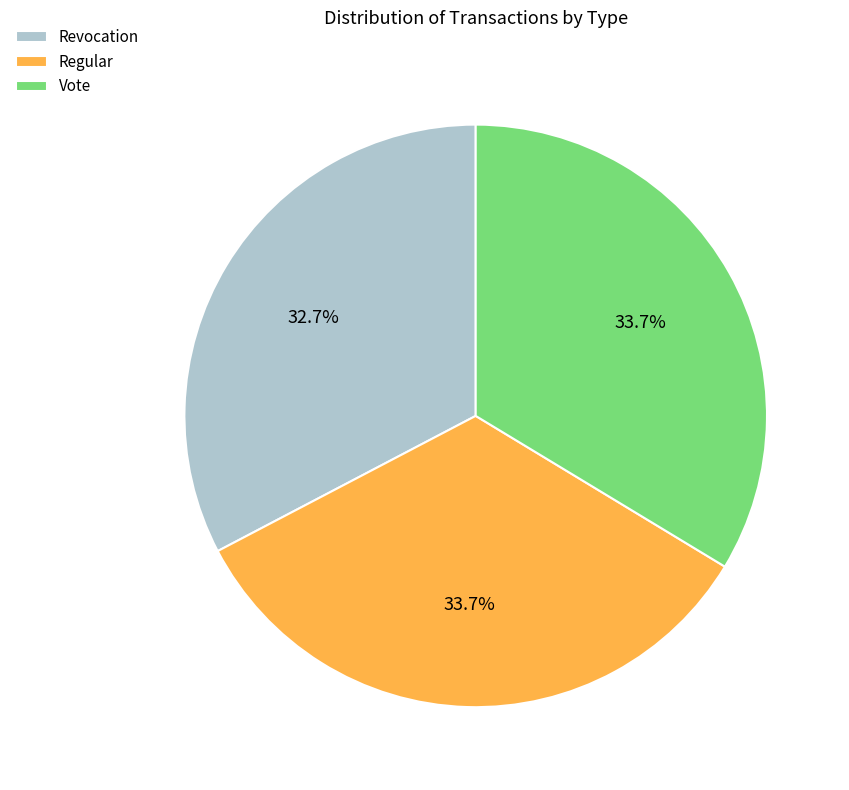

True or false: Vote accounts for 46% of the total.

False